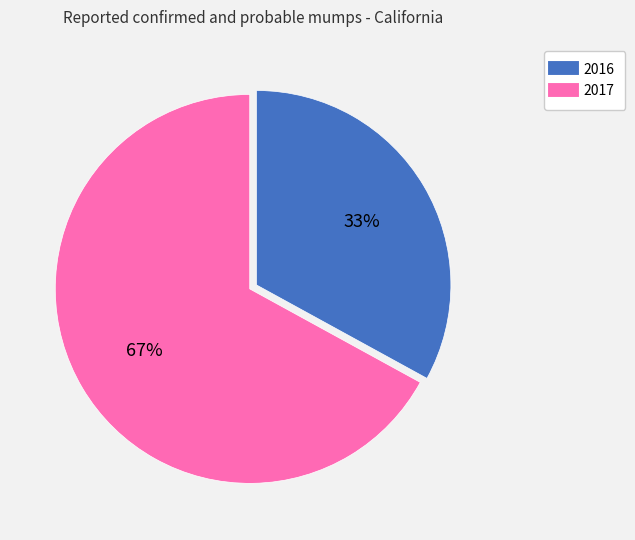

The 2016 slice represents 42% of the pie. True or false?

False